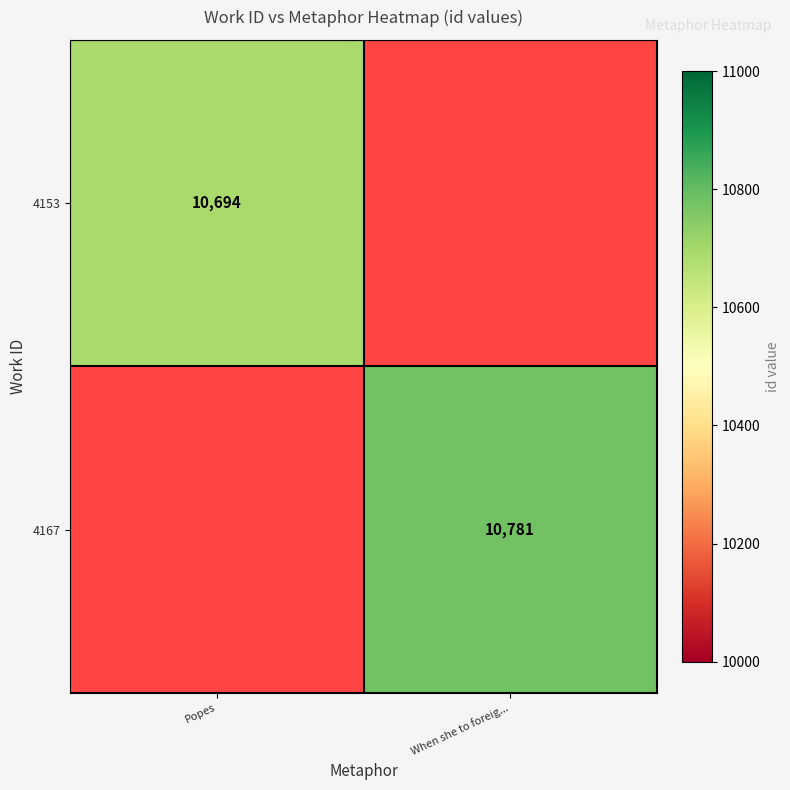

How many series are shown in this chart?

2